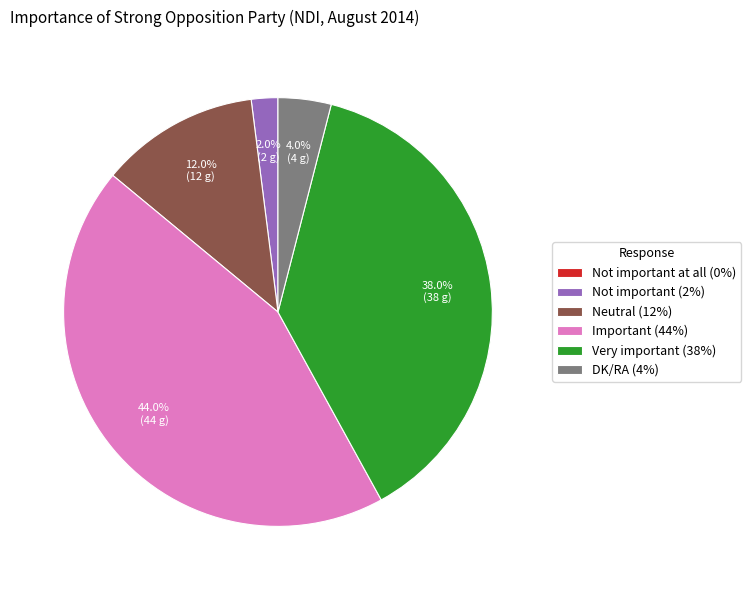

What is the ratio of the value at DK/RA (4%) to the value at Not important (2%)?

2.0